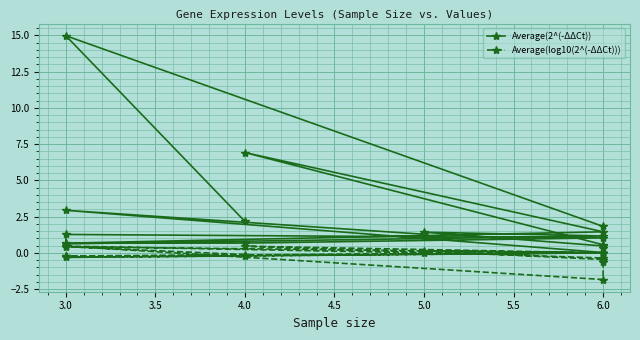

List the series in order of their peak value, lowest first.

Average(log10(2^(-ΔΔCt))), Average(2^(-ΔΔCt))